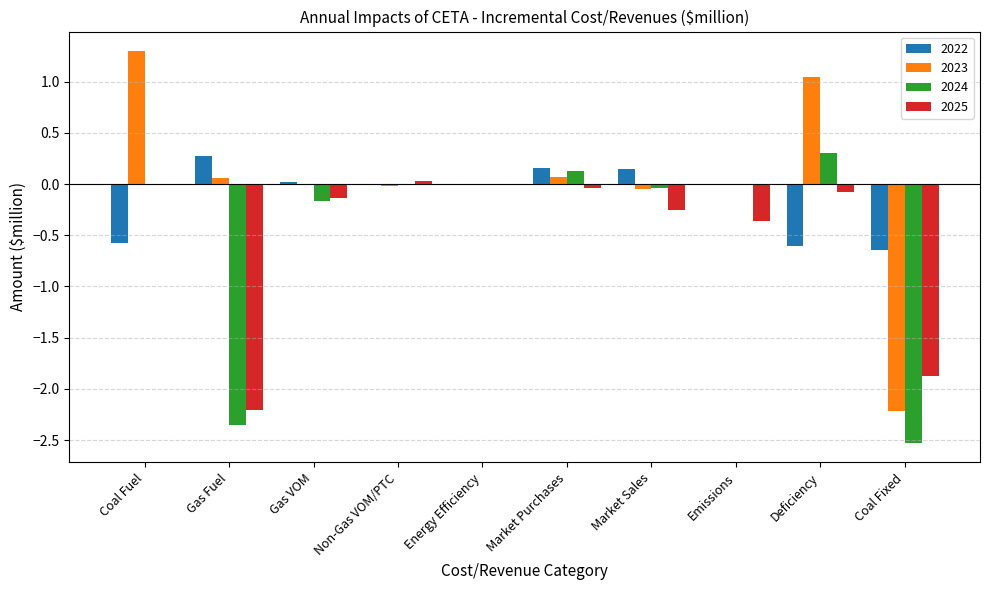

The 2023 series shows 1.3 at Coal Fuel. True or false?

True